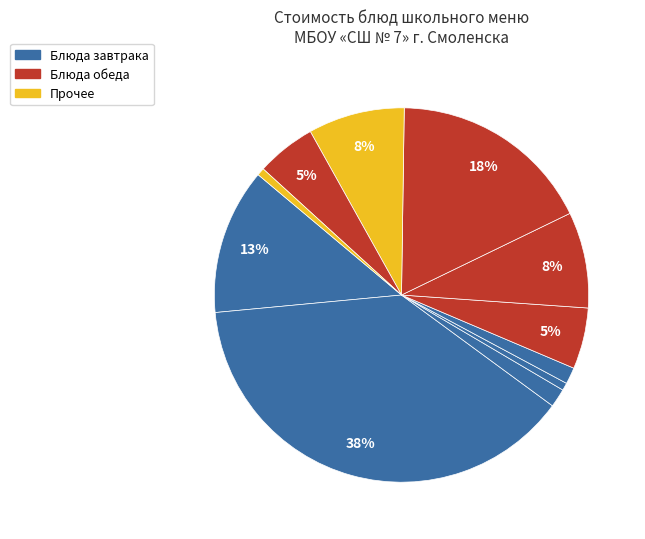

Count the number of slices in the pie.

11